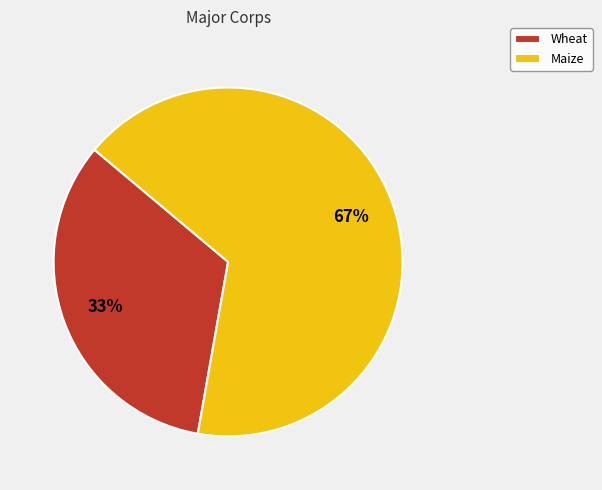

To the nearest percent, what is the average slice percentage?

50%